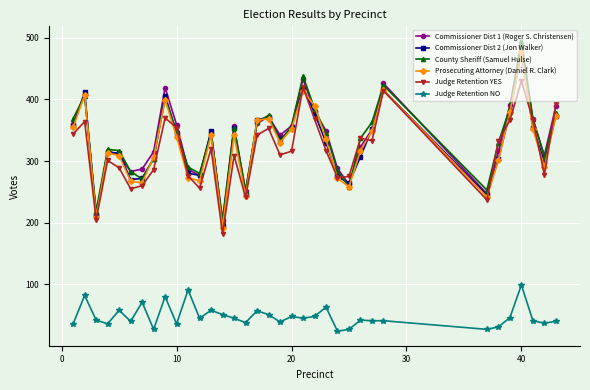

What is the value of the Commissioner Dist 2 (Jon Walker) point at the 13th from the left?

349